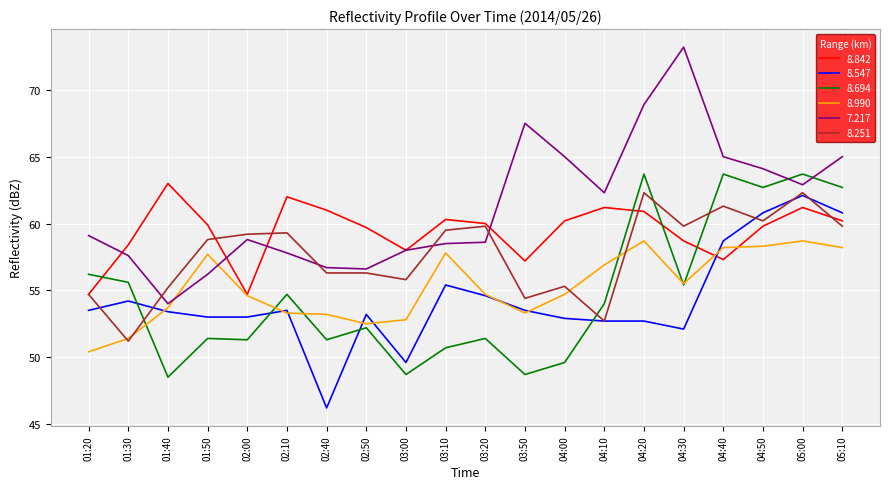

What position from the left is 01:50?

4